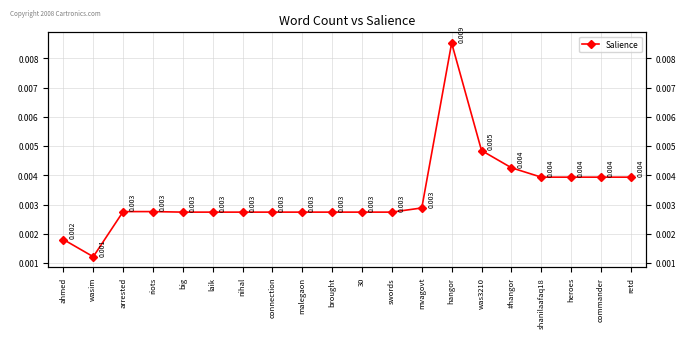

The value at mvagovt is 0.0. True or false?

False